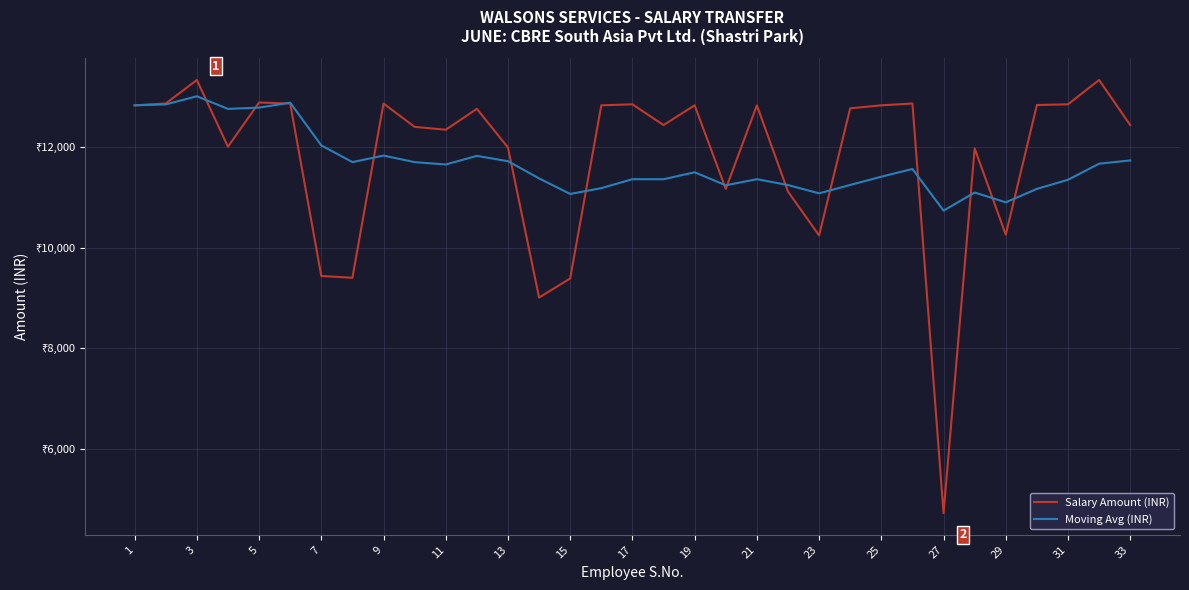

At which label does Salary Amount (INR) first exceed 12768?

1